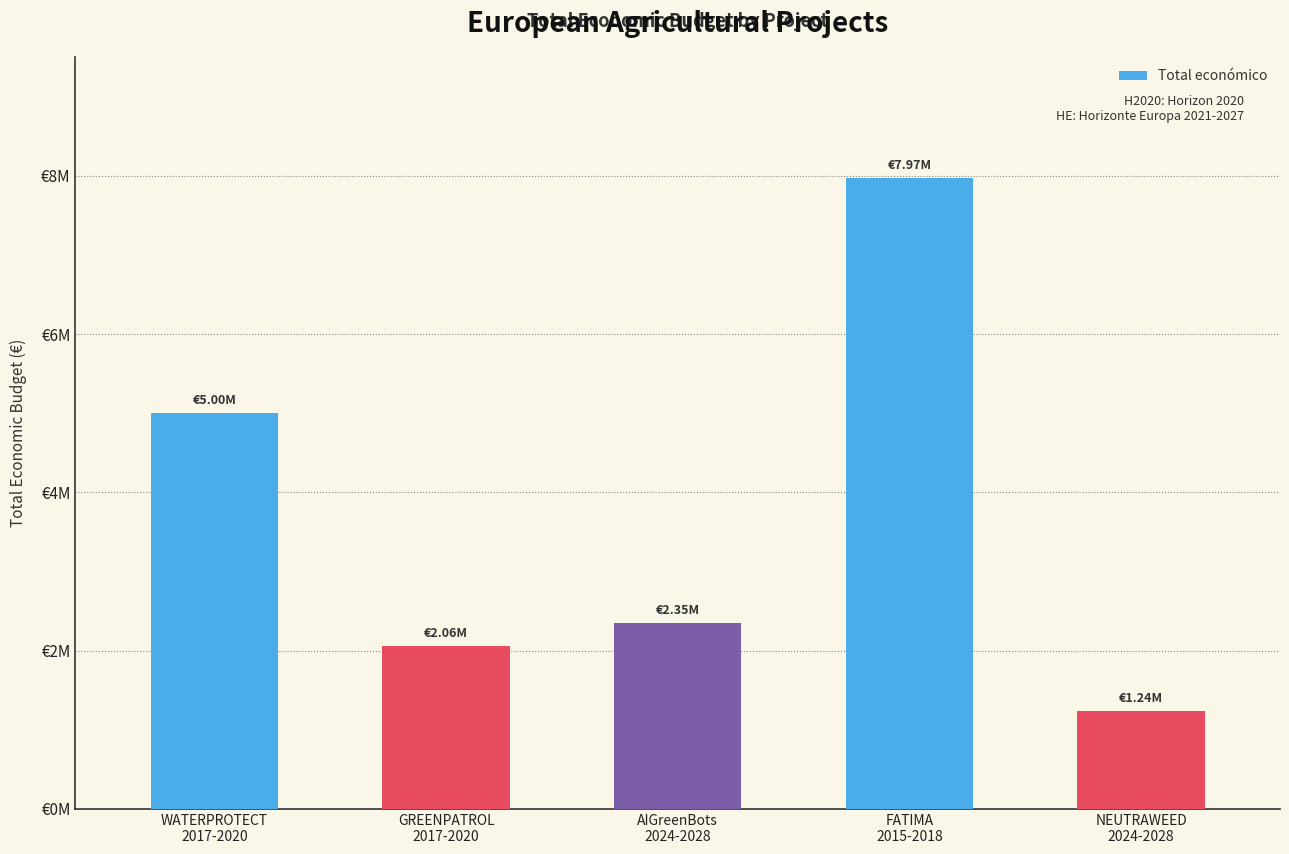

Where is the data nearest to the value 4602048?

WATERPROTECT
2017-2020